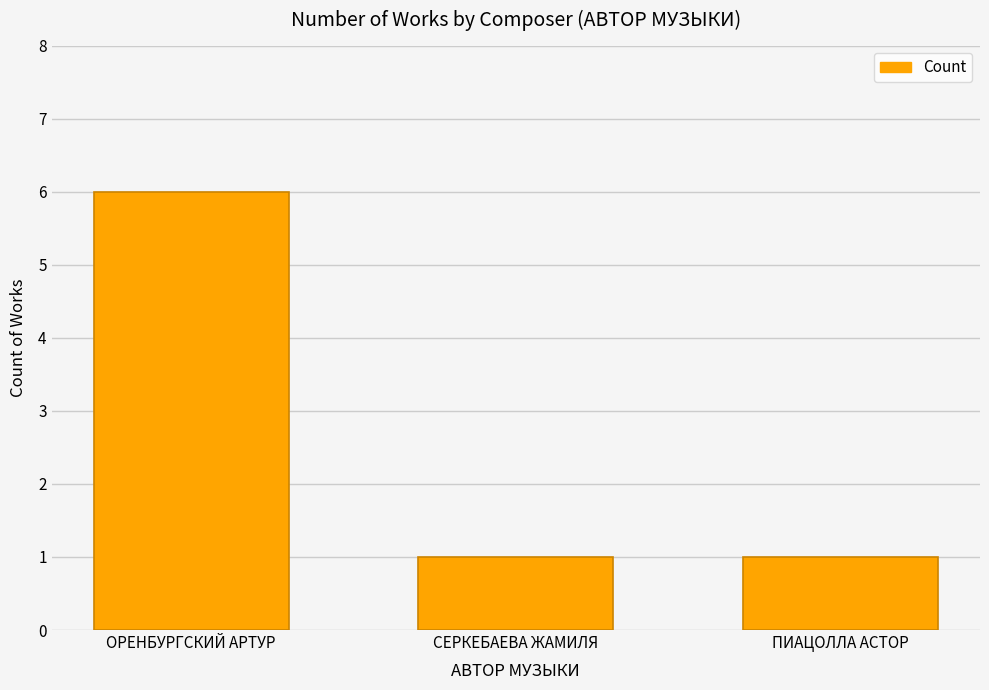

What is the difference between the maximum and minimum values?

5